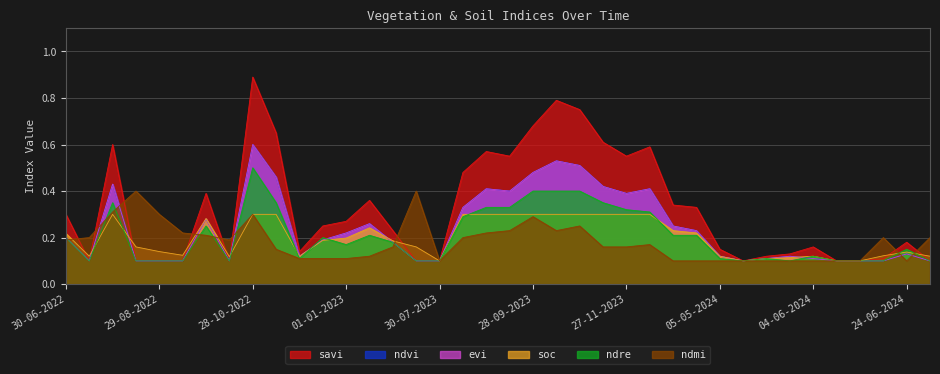

After their last crossing, which series has the higher values: evi or ndre?

ndre